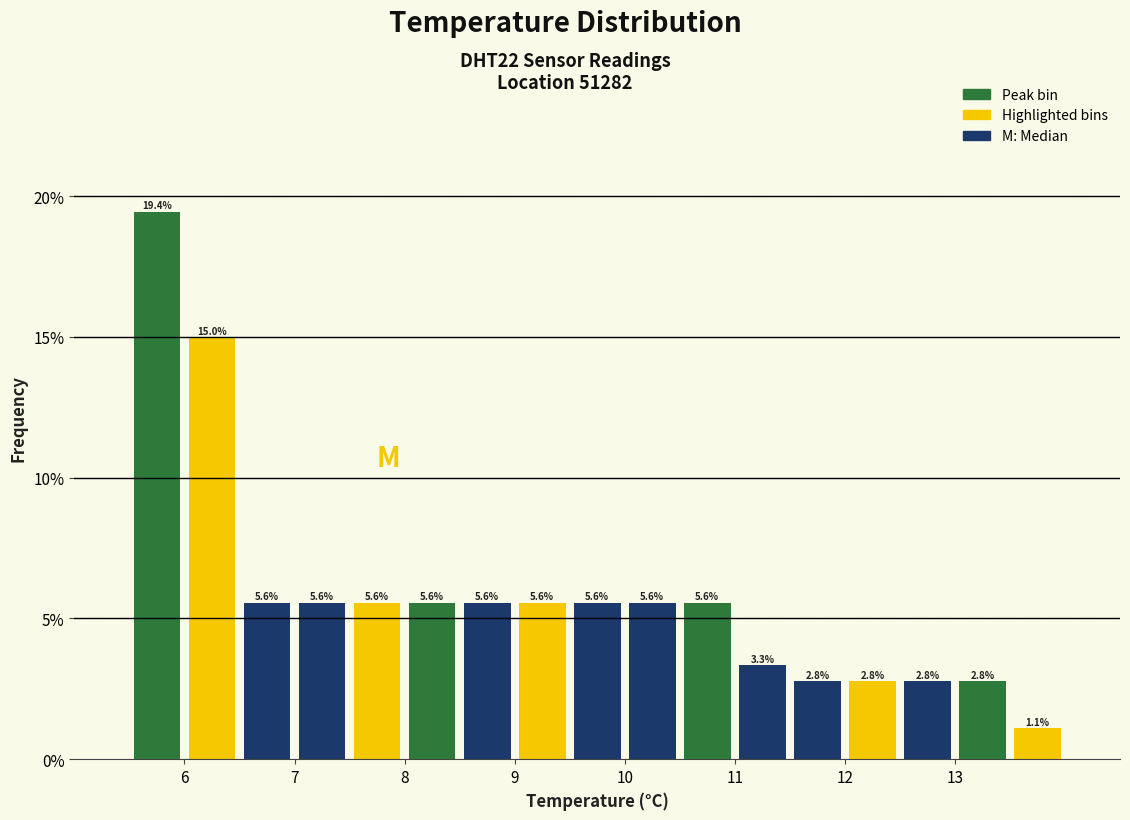

Reading left to right, list every bar in this chart as the range it spans on the x-axis followed by its height.

5.5 to 6.0: 19.4
6.0 to 6.5: 15.0
6.5 to 7.0: 5.6
7.0 to 7.5: 5.6
7.5 to 8.0: 5.6
8.0 to 8.5: 5.6
8.5 to 9.0: 5.6
9.0 to 9.5: 5.6
9.5 to 10.0: 5.6
10.0 to 10.5: 5.6
10.5 to 11.0: 5.6
11.0 to 11.5: 3.3
11.5 to 12.0: 2.8
12.0 to 12.5: 2.8
12.5 to 13.0: 2.8
13.0 to 13.5: 2.8
13.5 to 14.0: 1.1